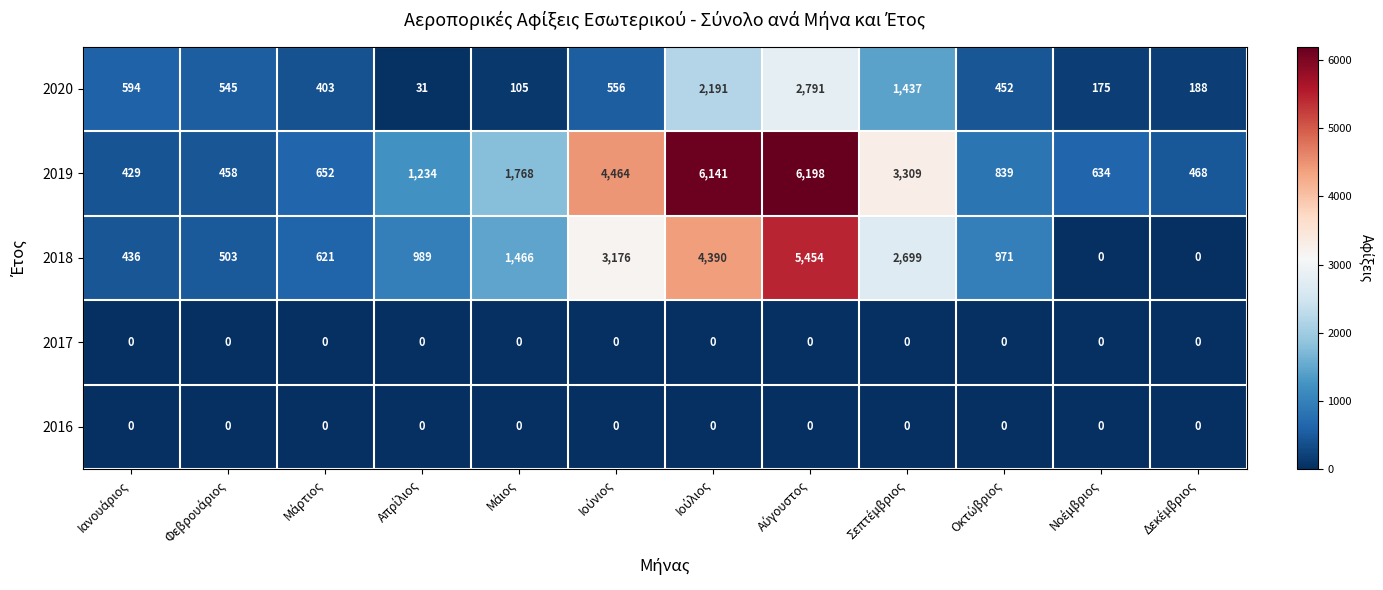

What is the average value of the 2019 series?

2216